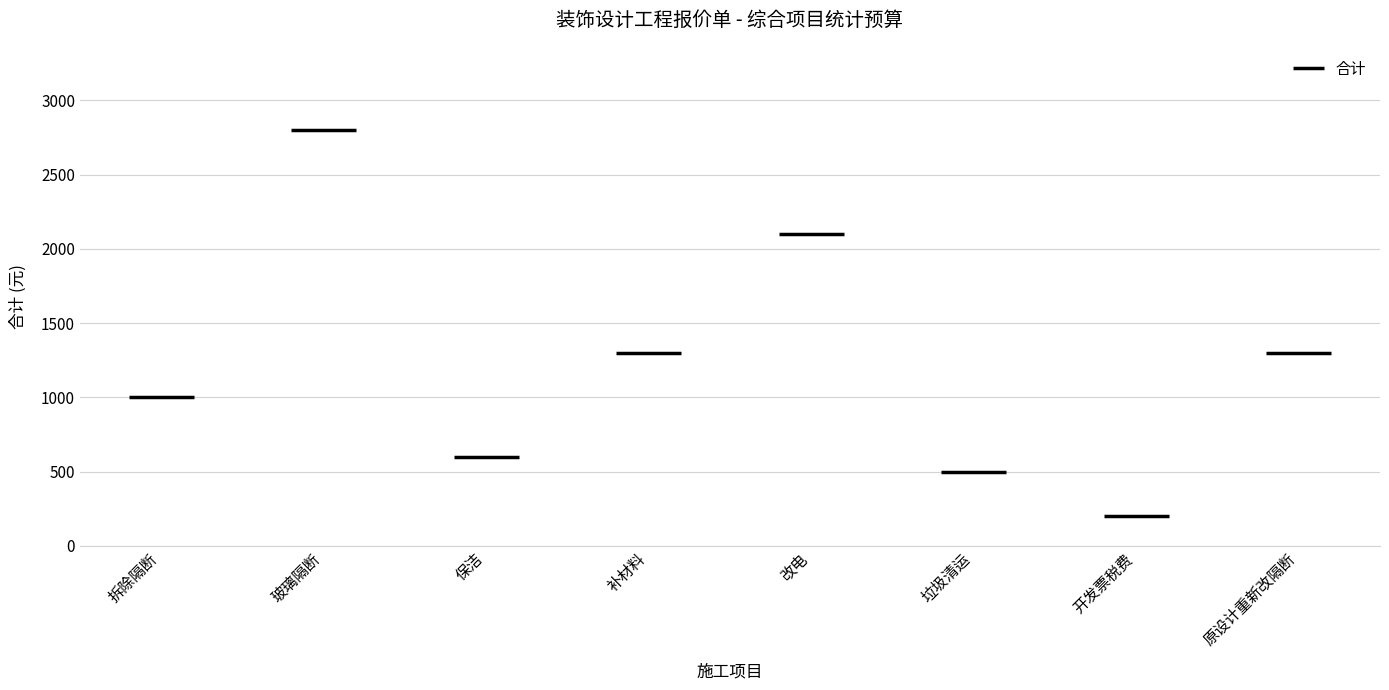

How many distinct data groups are displayed?

1